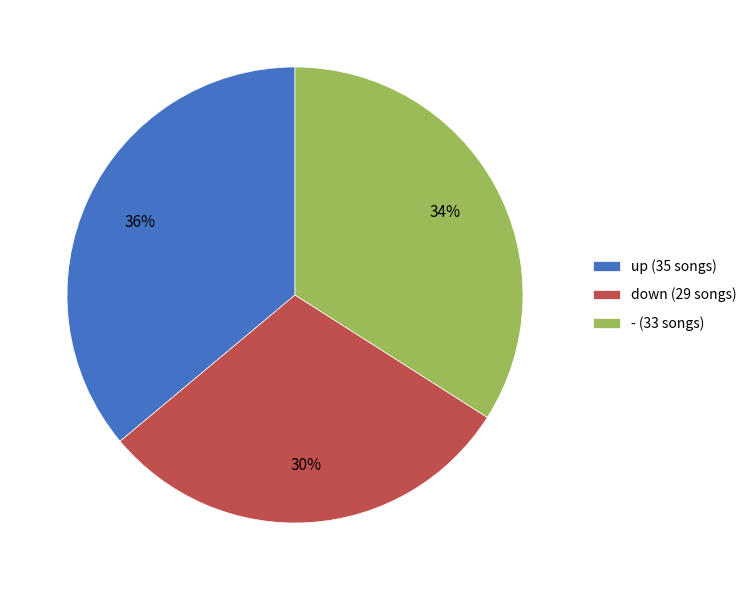

The - slice represents 34% of the pie. True or false?

True